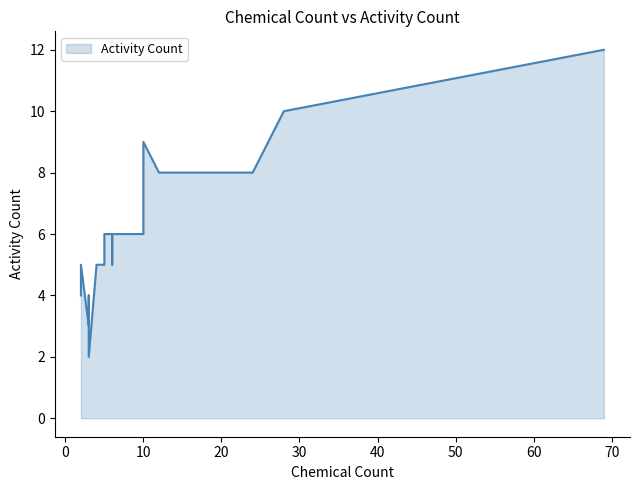

What is the difference between the maximum and minimum values?

10